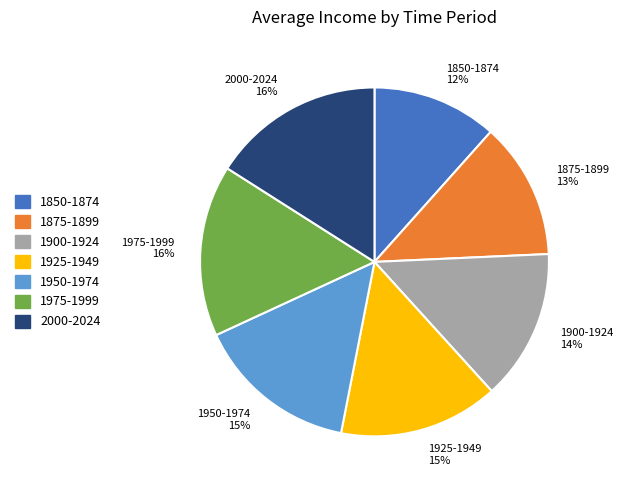

Combined, do 1975-1999 and 2000-2024 account for over 50%?

No